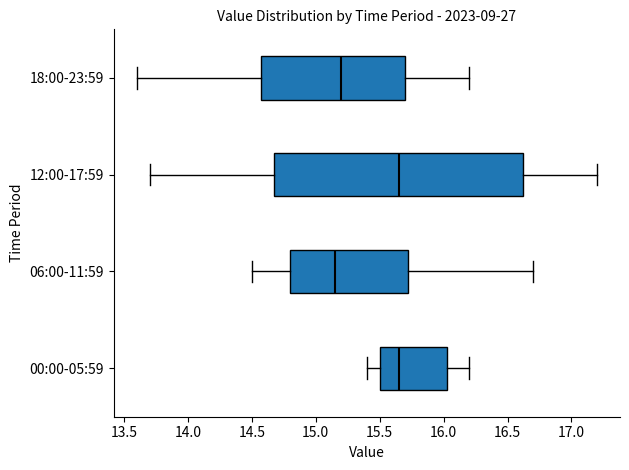

Which box has the furthest to the left median line?

06:00-11:59